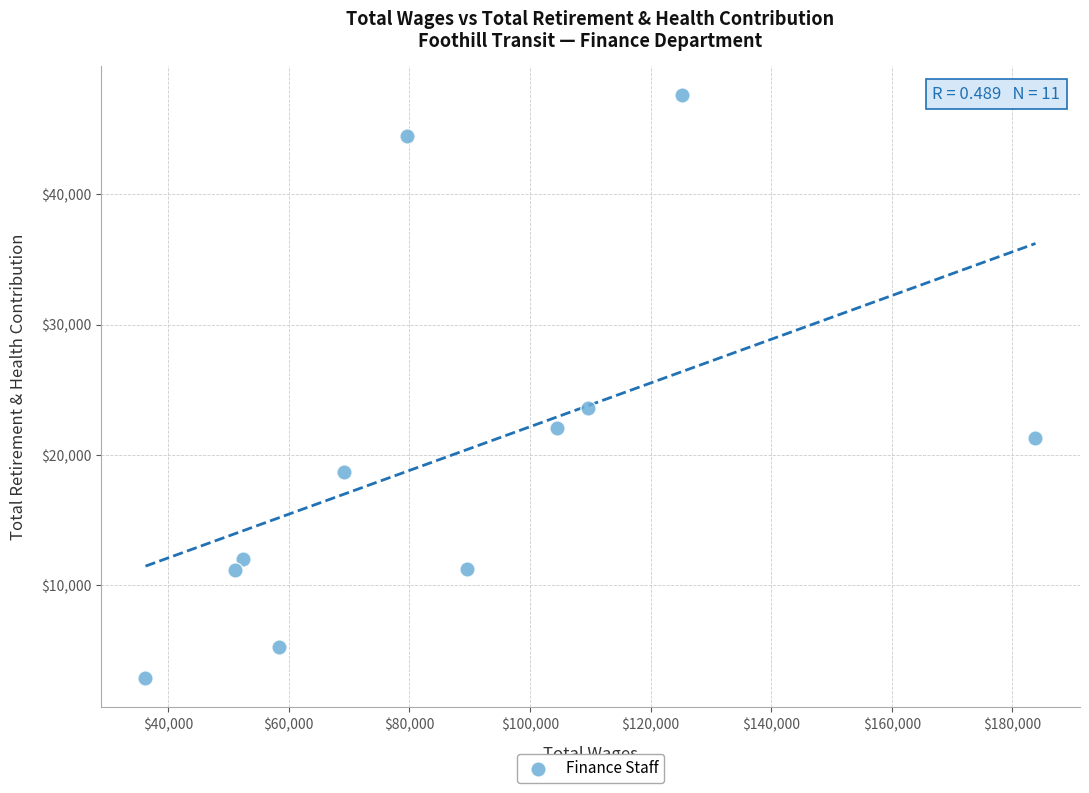

What Y value in the scatter plot is closest to 25230?

23623.0